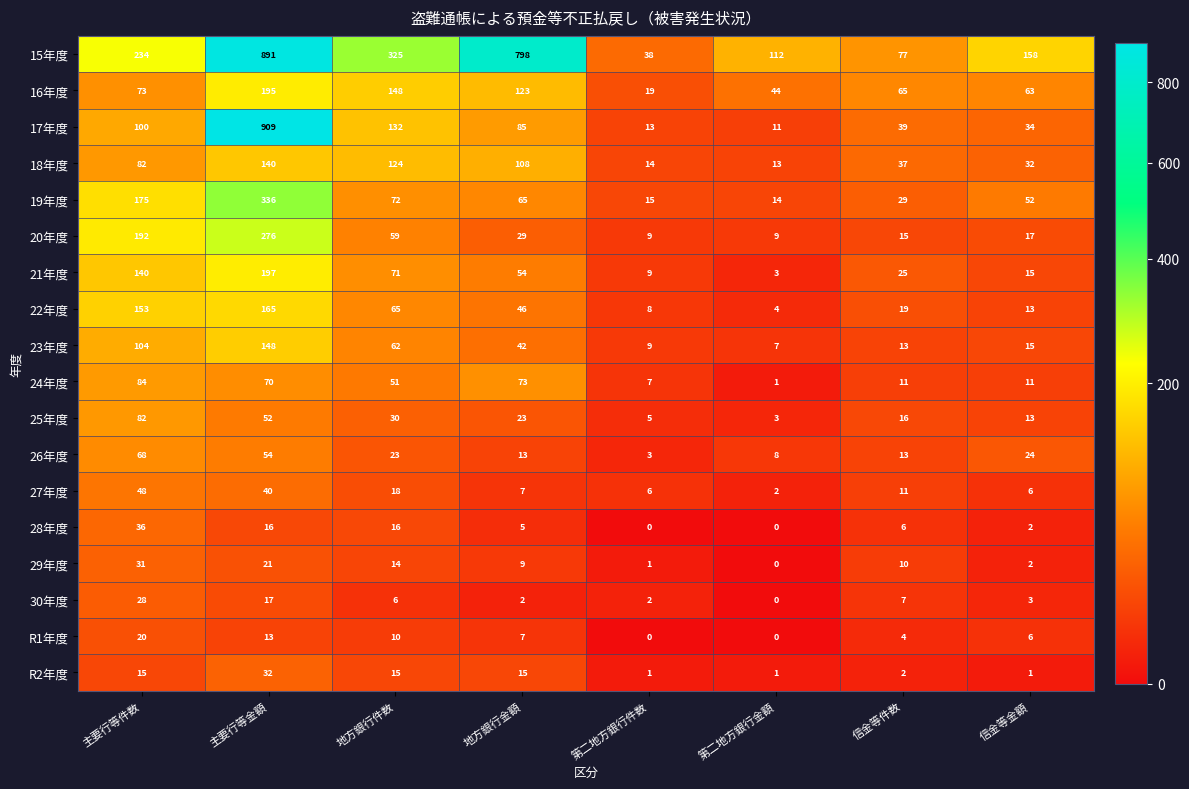

True or false: 28年度 has a value of 10 at 信金等件数.

False